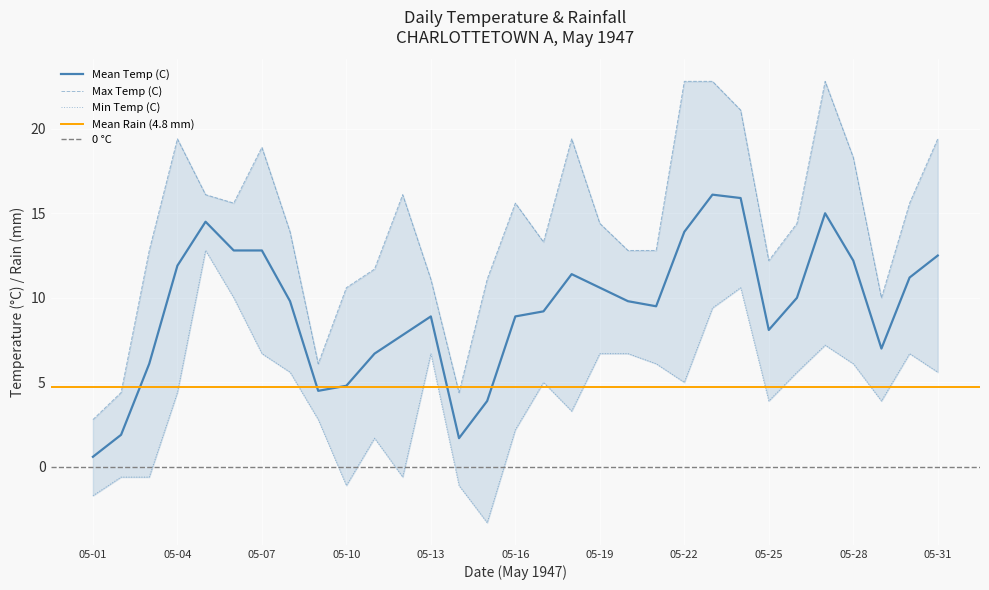

What is the minimum value for Mean Temp (C)?

0.6